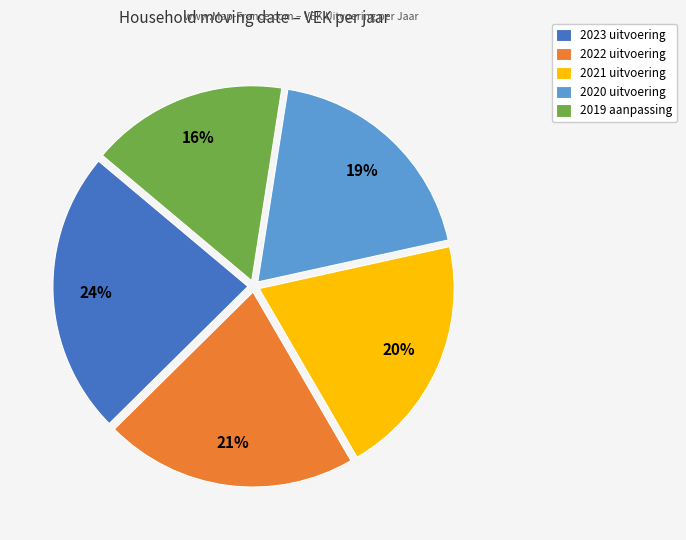

Count the number of slices in the pie.

5